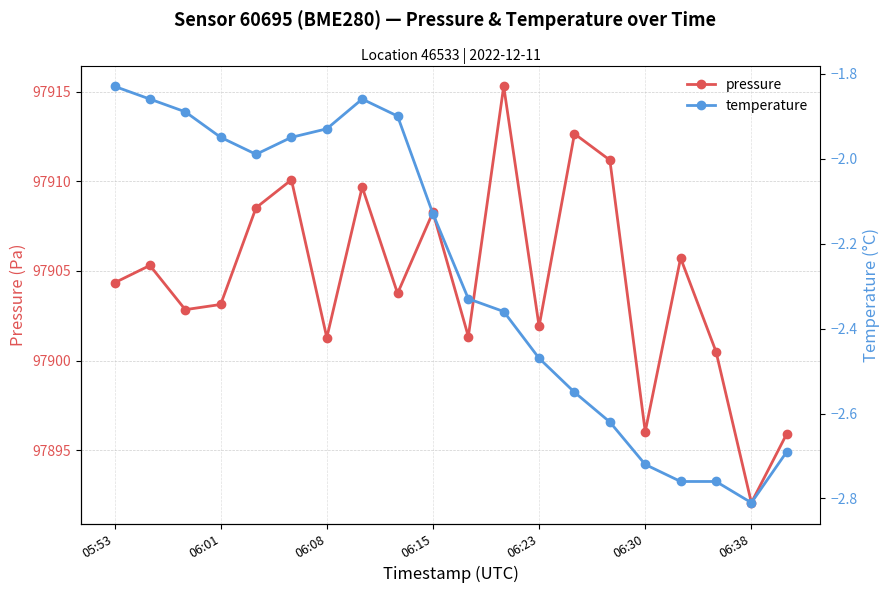

Is it true that temperature equals -4.0 at 13?

False